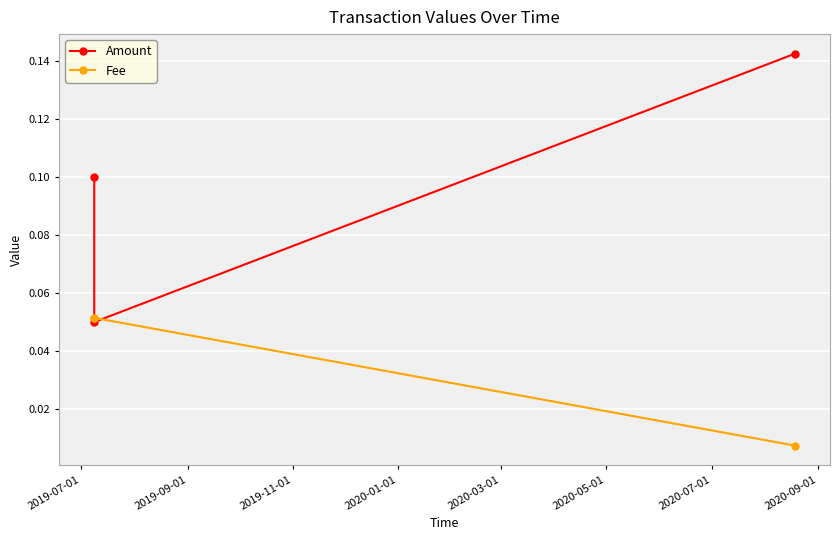

What is the value of the Amount point at the 2nd from the left?

0.1